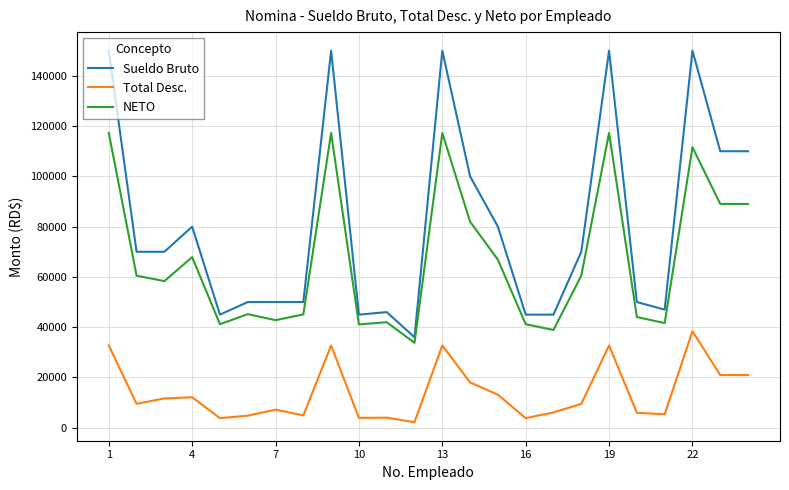

Which series has the widest spread of values?

Sueldo Bruto